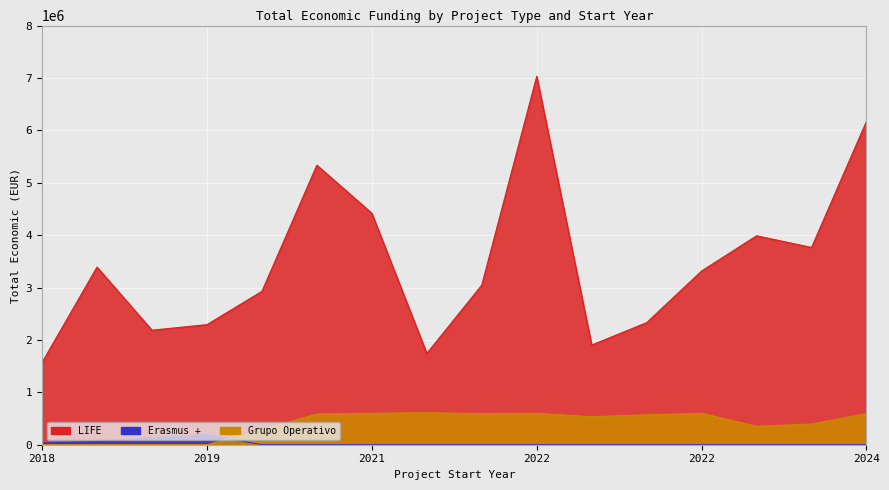

Count the number of data series in this chart.

3